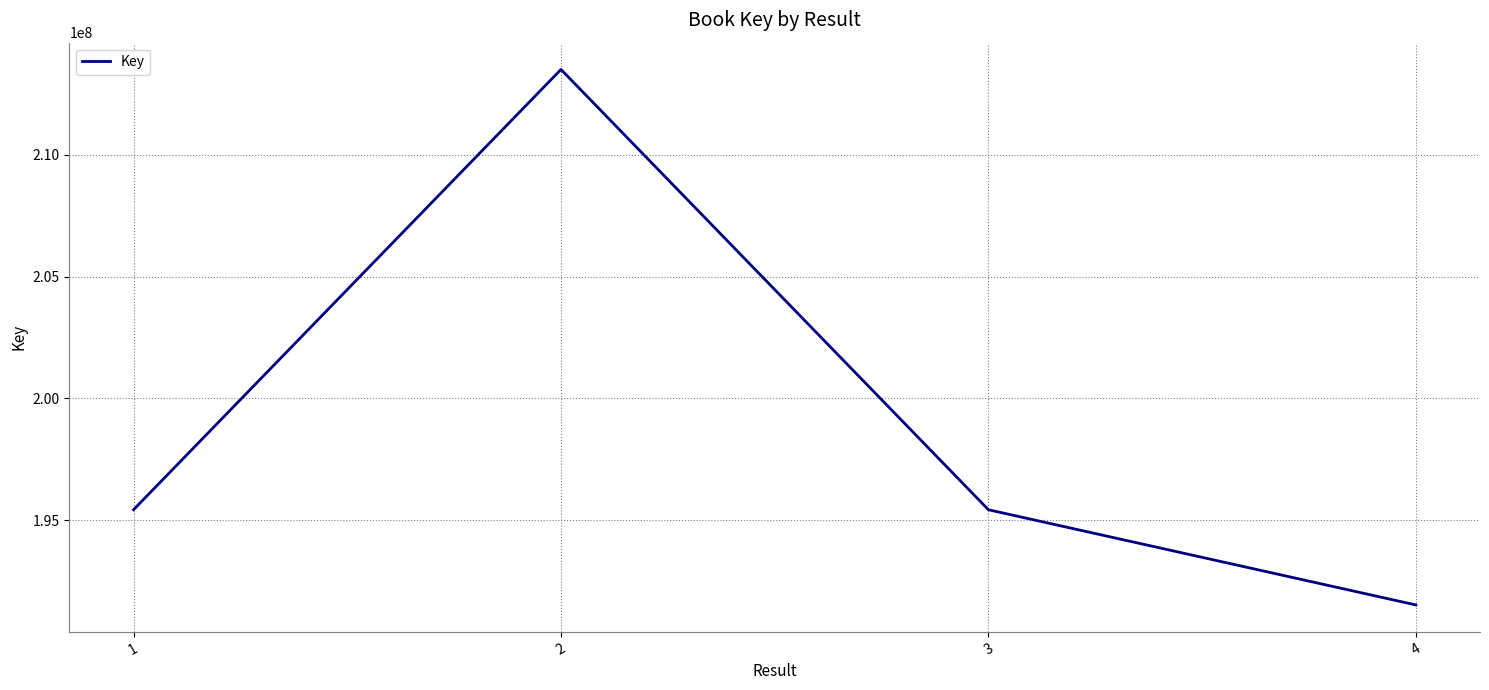

At which category does the data reach its first local peak?

2